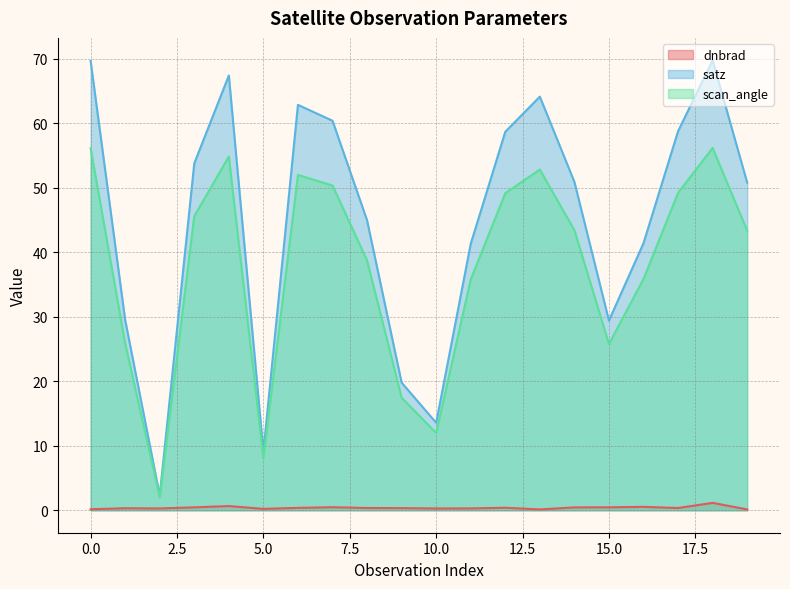

Which series has the largest total across all categories?

satz